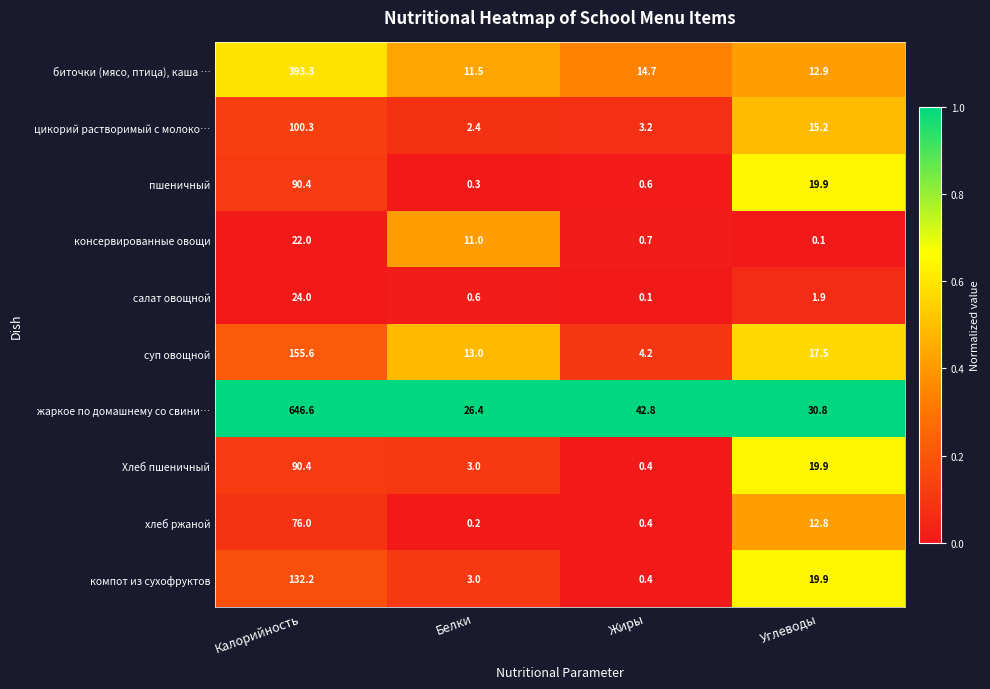

The value of пшеничный at Белки is 0.3. True or false?

True